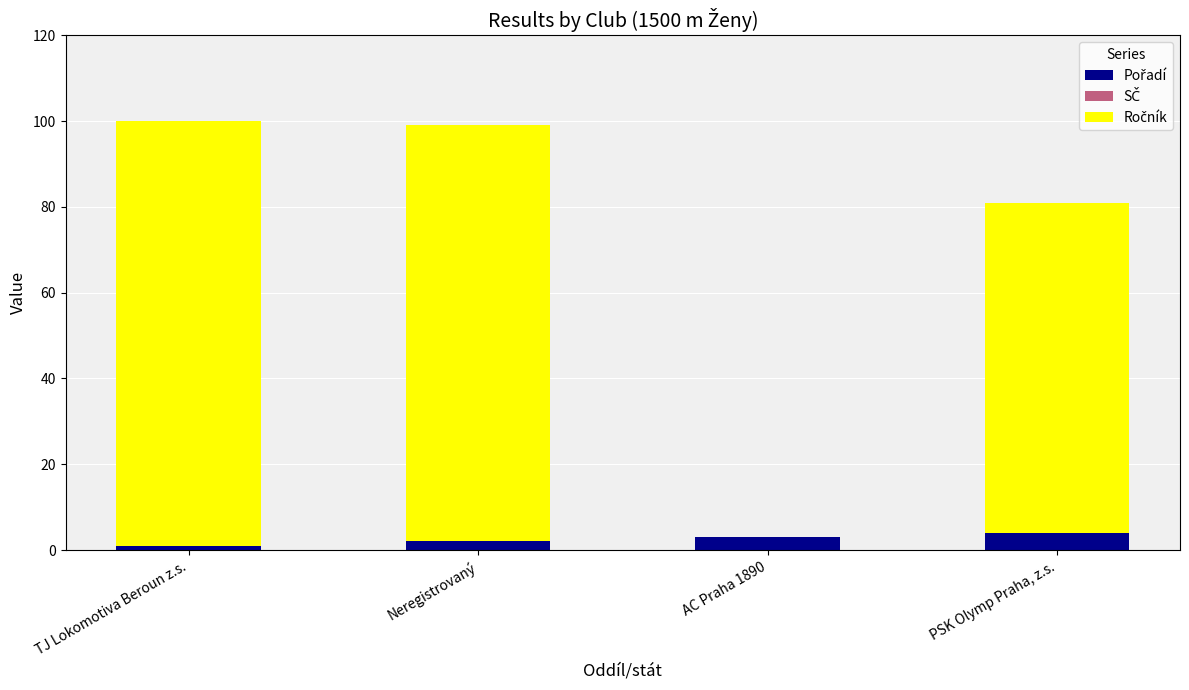

Count the number of data series in this chart.

2